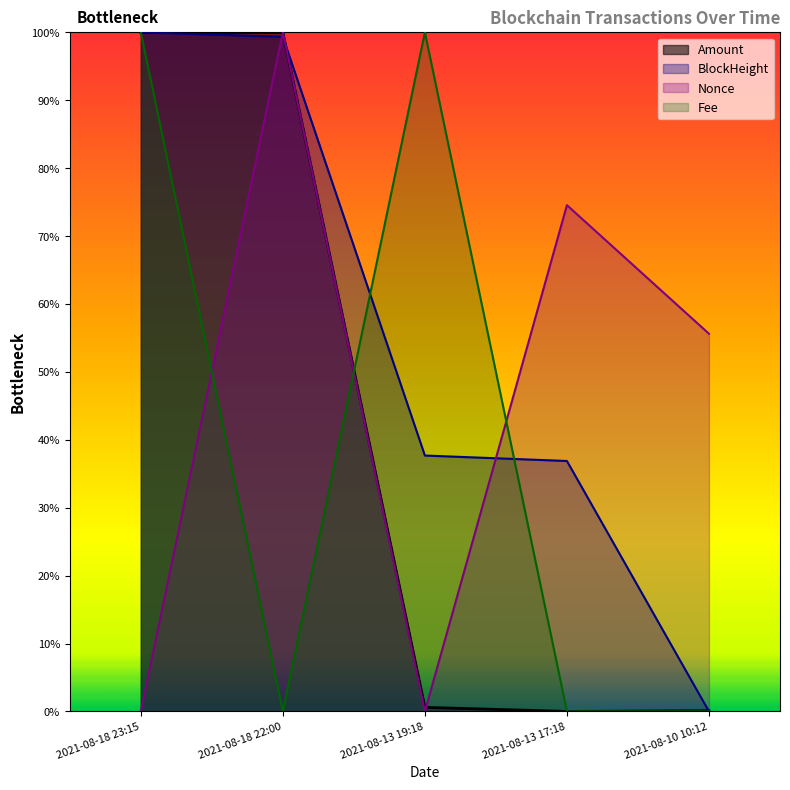

What is the label of the 2nd point from the right?

2021-08-13 17:18